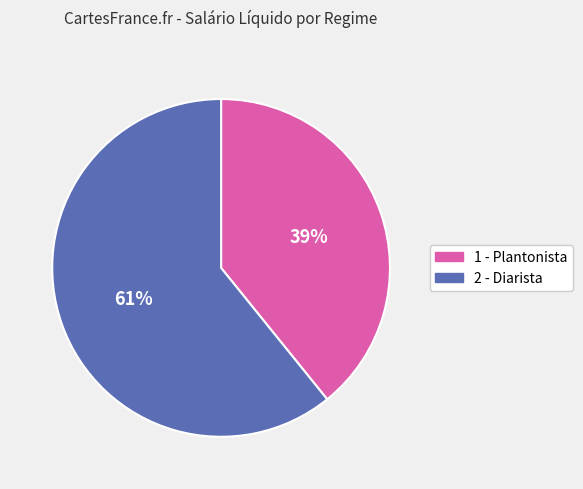

True or false: 2 - Diarista accounts for 52% of the total.

False